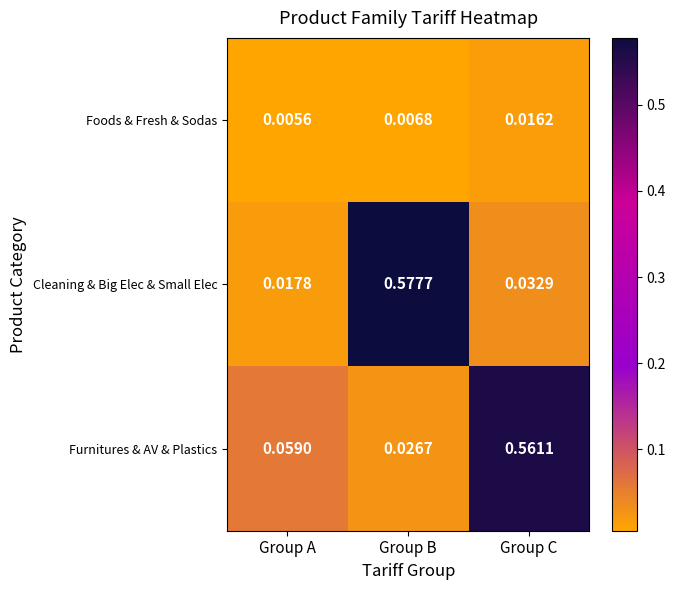

Which series has the widest spread of values?

Cleaning & Big Elec & Small Elec